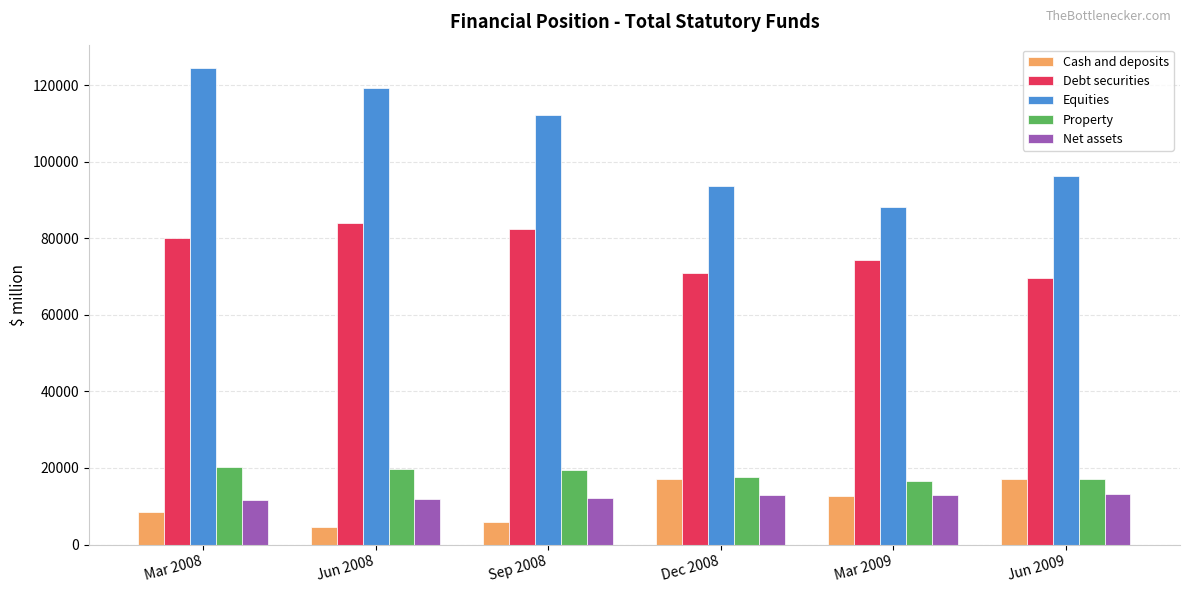

What is the sum of the Property values at Jun 2009 and Mar 2009?

33694.3